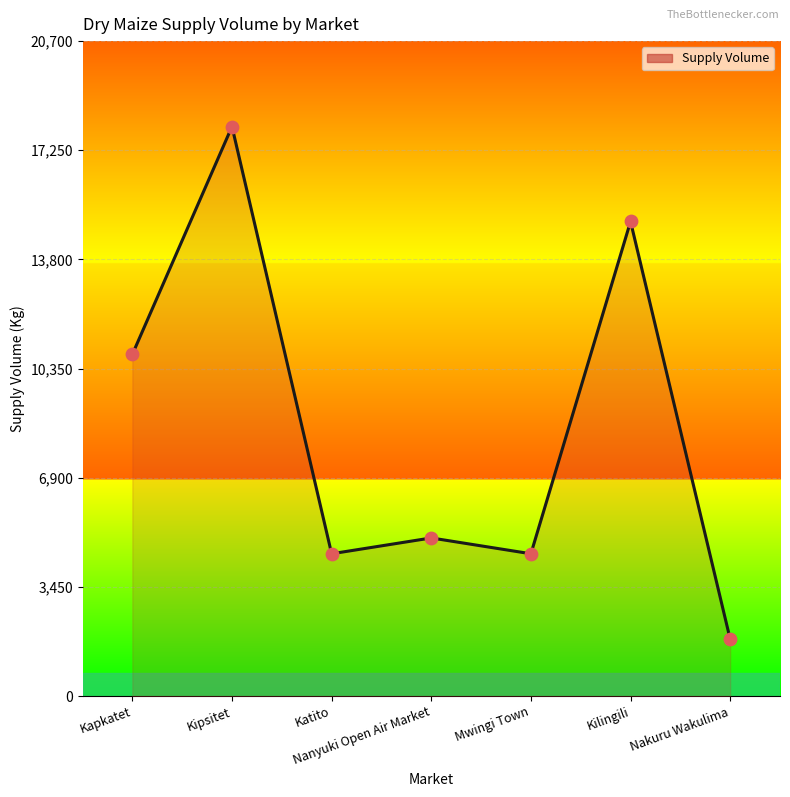

What is the change in value from Kilingili to Nakuru Wakulima?

-13200